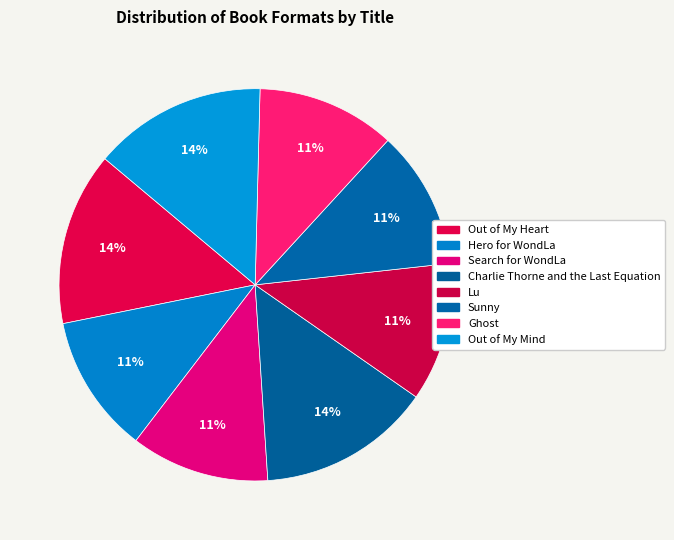

Which slice is the largest?

Out of My Heart